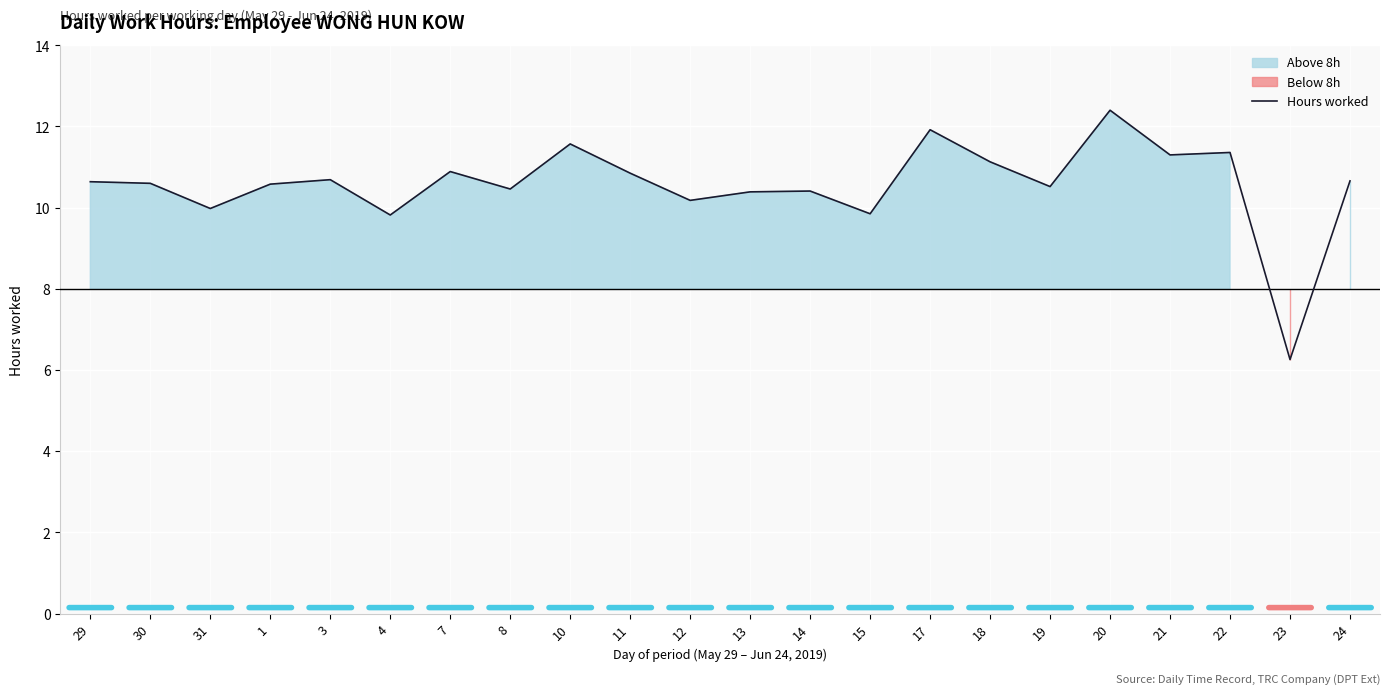

List the labels in order of value, smallest first.

23, 4, 15, 31, 12, 13, 14, 8, 19, 1, 30, 29, 24, 3, 11, 7, 18, 21, 22, 10, 17, 20